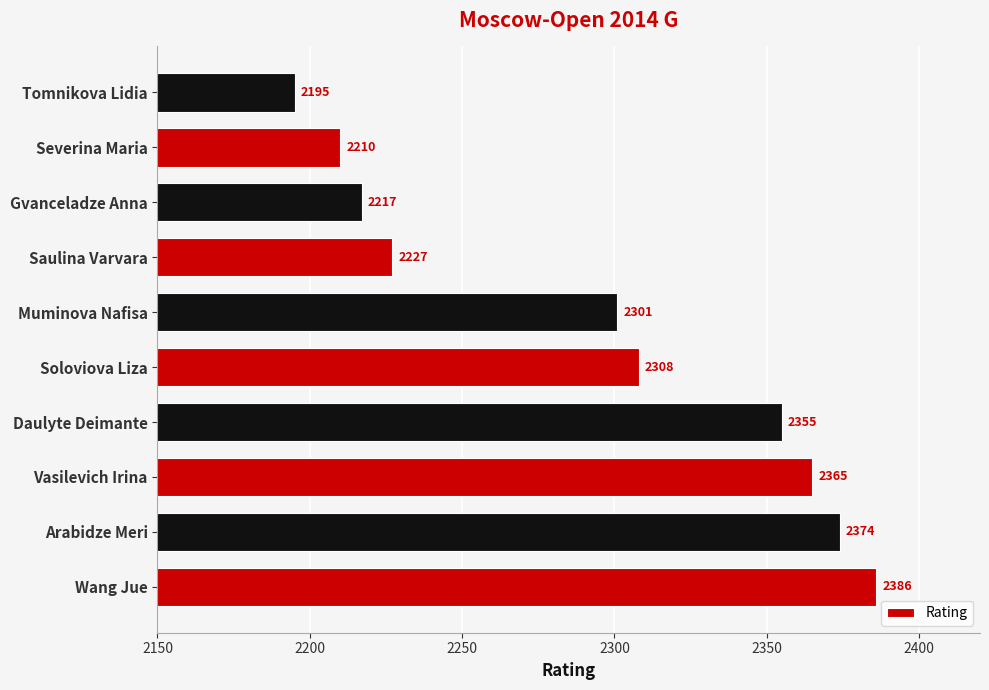

True or false: the data shows 3734 at Soloviova Liza.

False